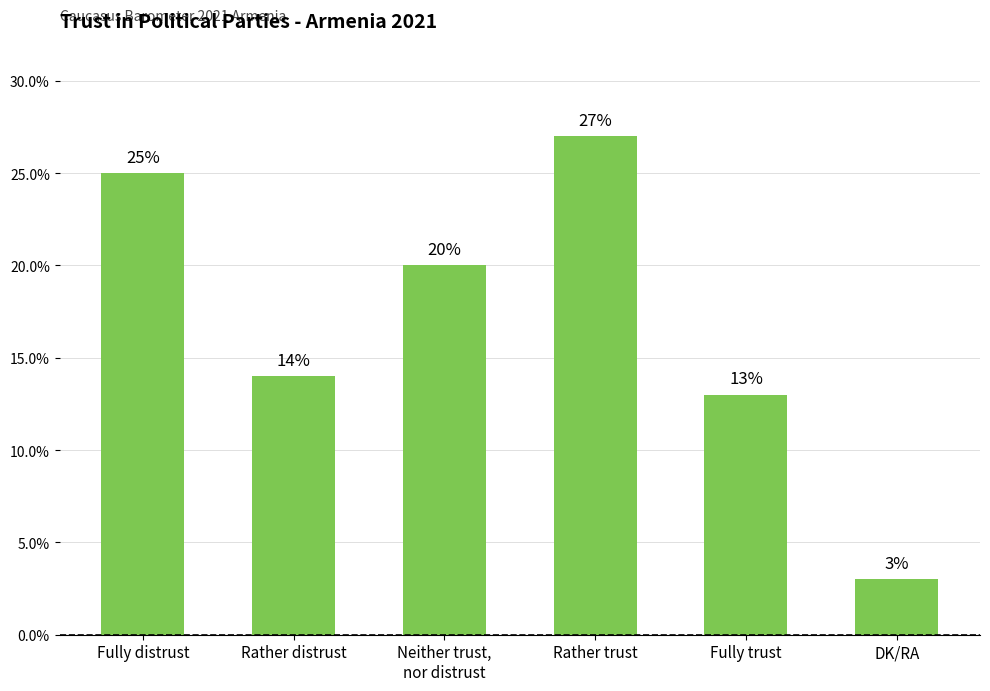

What is the difference between the values at DK/RA and Fully trust?

10